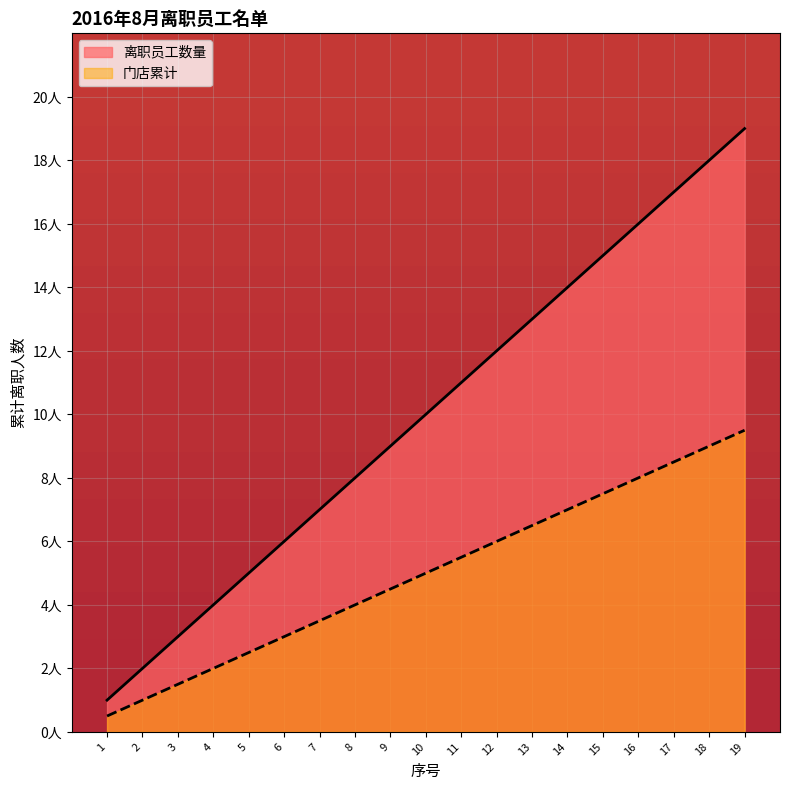

At which label is the value closest to 10?

10